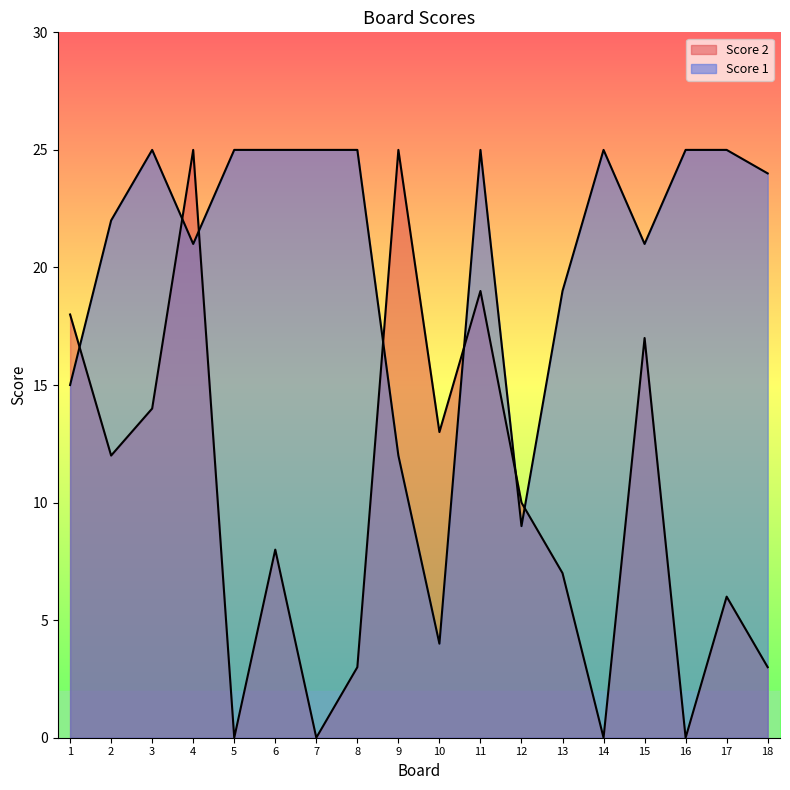

Where do Score 2 and Score 1 first cross each other?

1 and 2